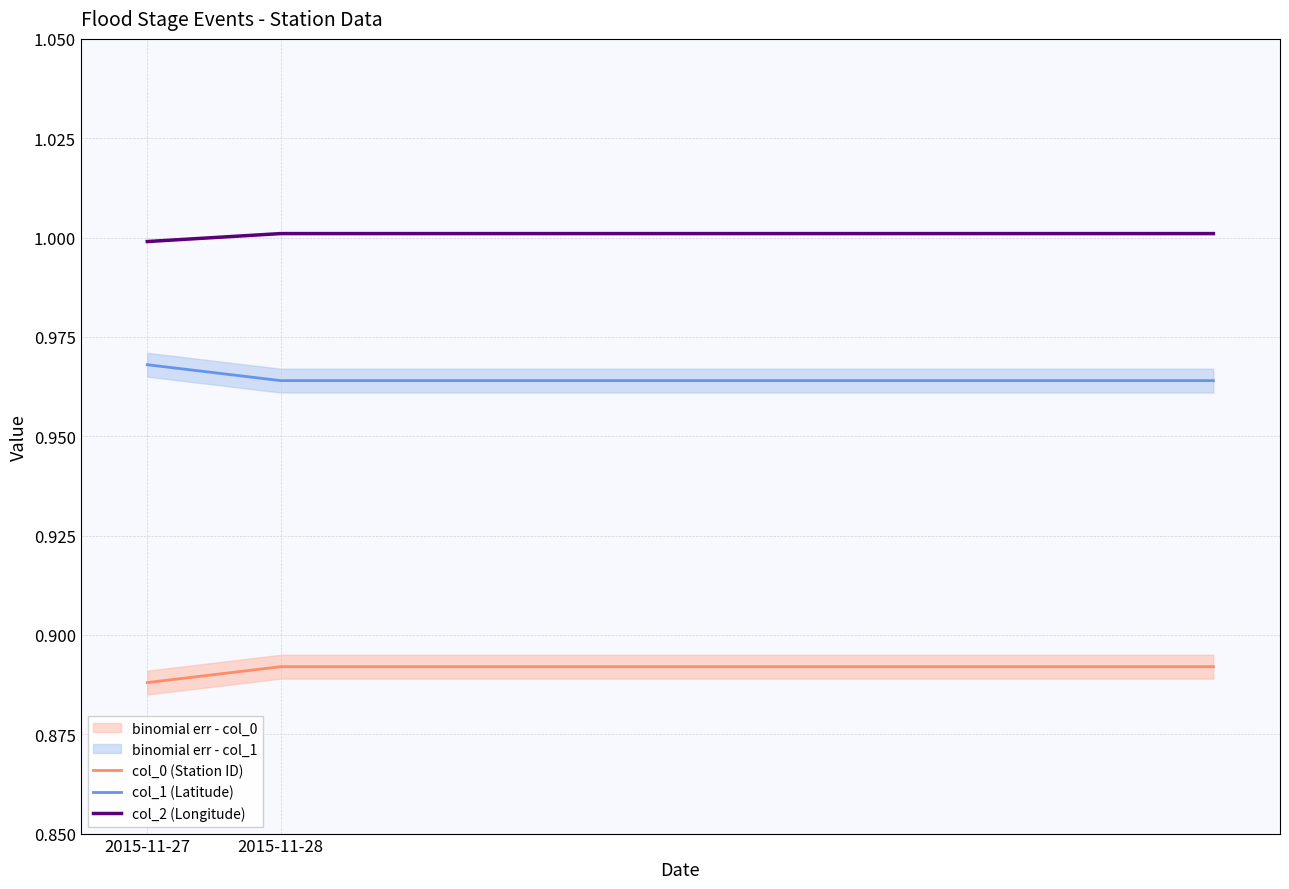

What value does the col_2 (Longitude) series have at 3?

1.0